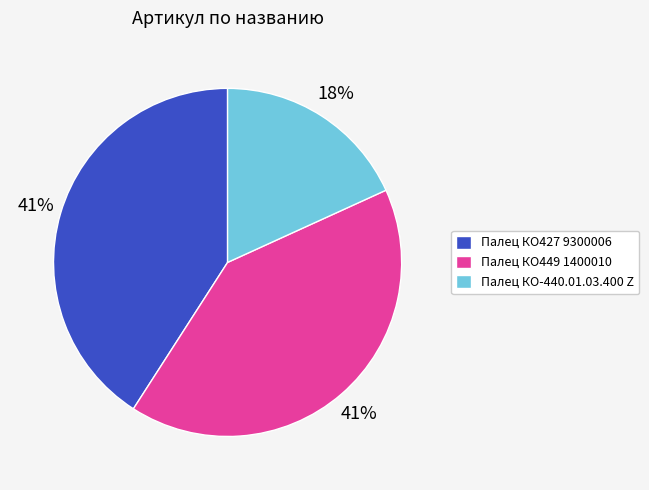

Do Палец КО427 9300006 and Палец КО449 1400010 together represent more than half of the pie?

Yes